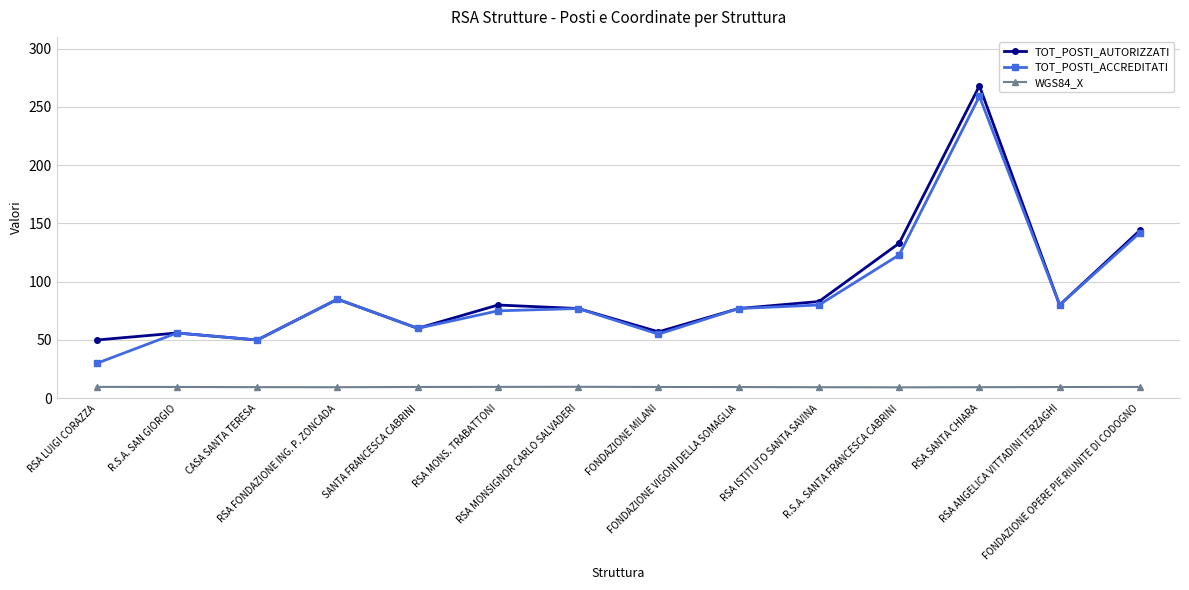

Is this an area chart (filled region under the line)?

No